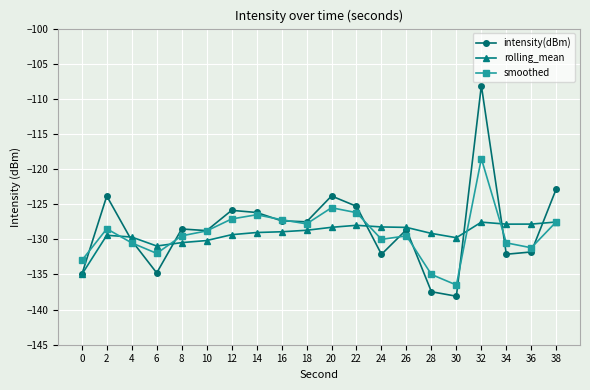

What is the average value of the rolling_mean series?

-129.2